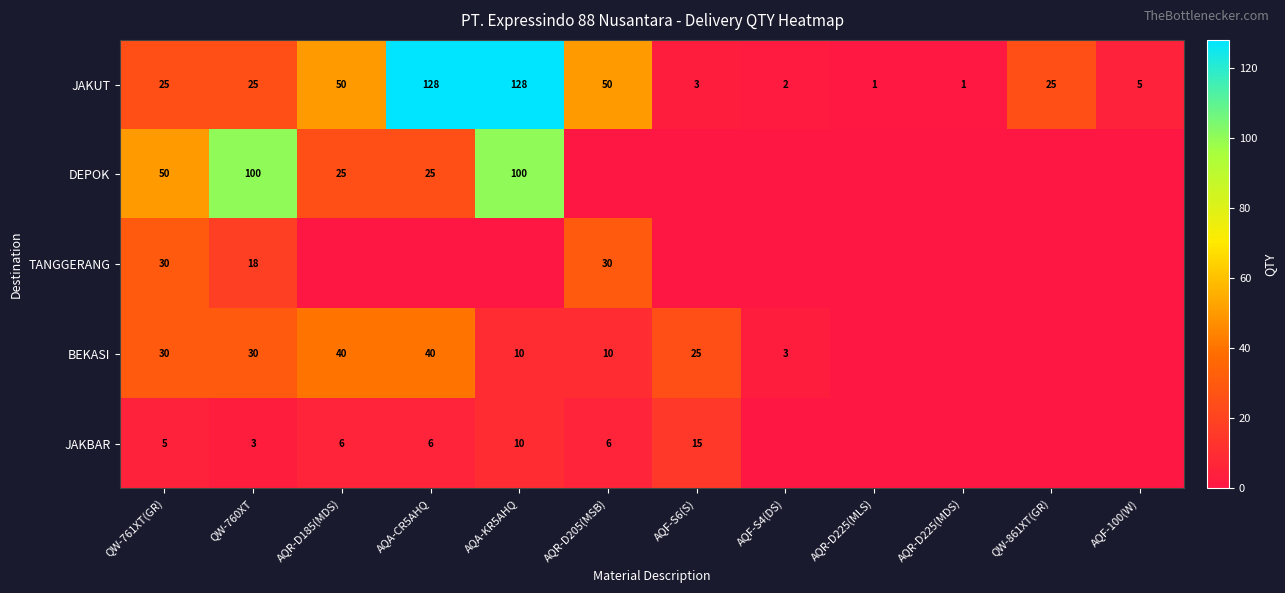

The value of BEKASI at AQR-D185(MDS) is 18. True or false?

False